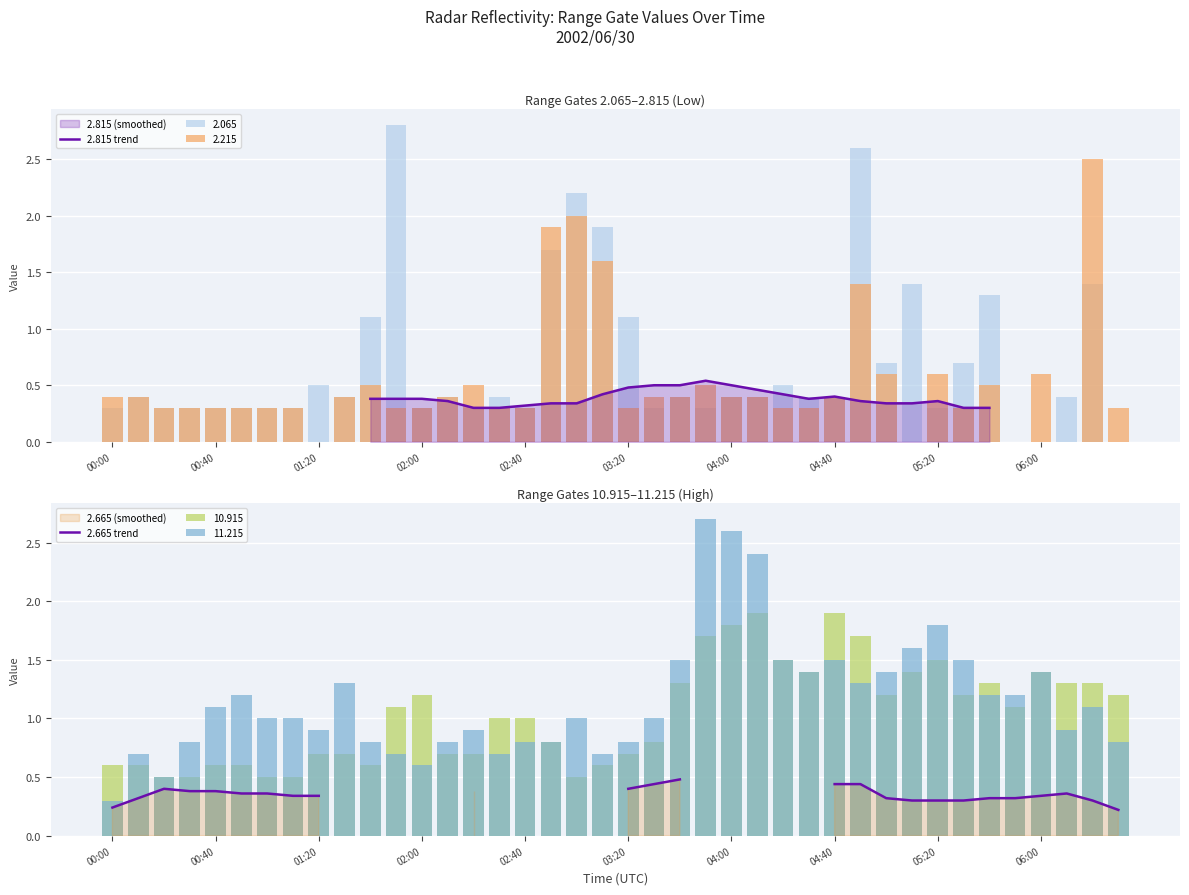

What position from the right is 11?

29